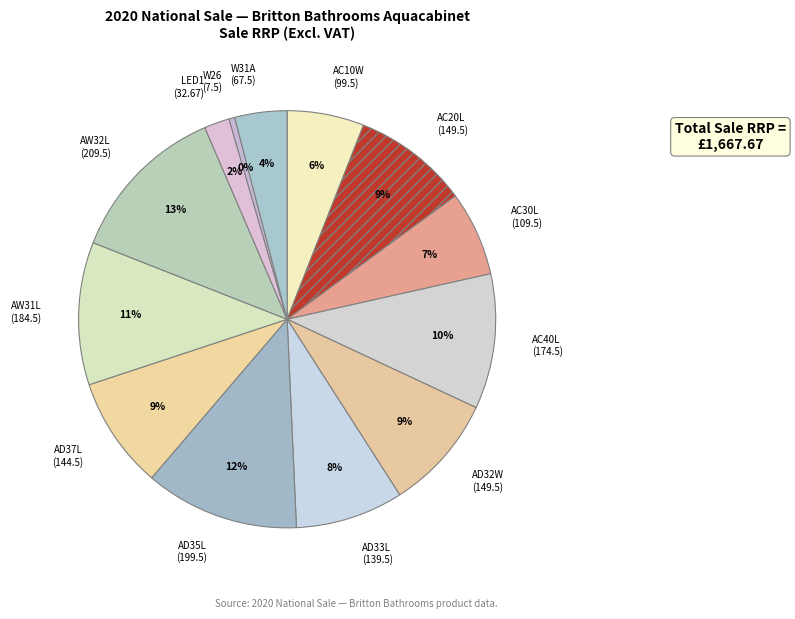

Is the sum of W26 and AC10W greater than half?

No